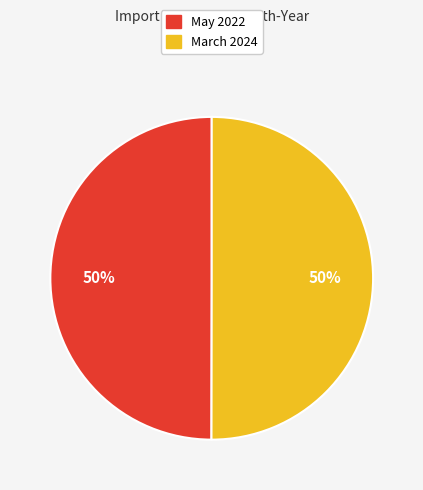

Approximately how many times larger is the value at May 2022 compared to March 2024?

1.0